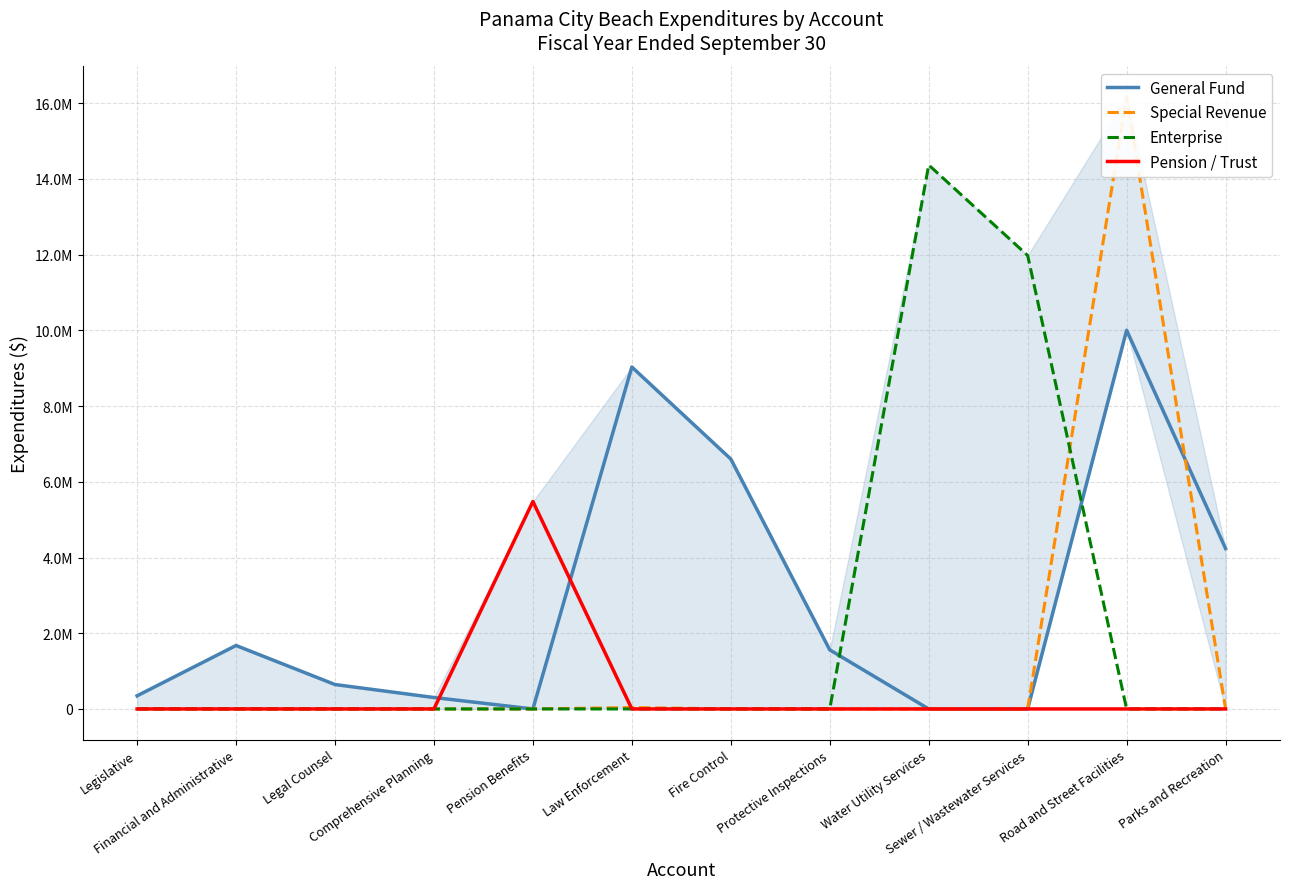

Between Legislative and Pension Benefits, which series saw the biggest shift?

Pension / Trust